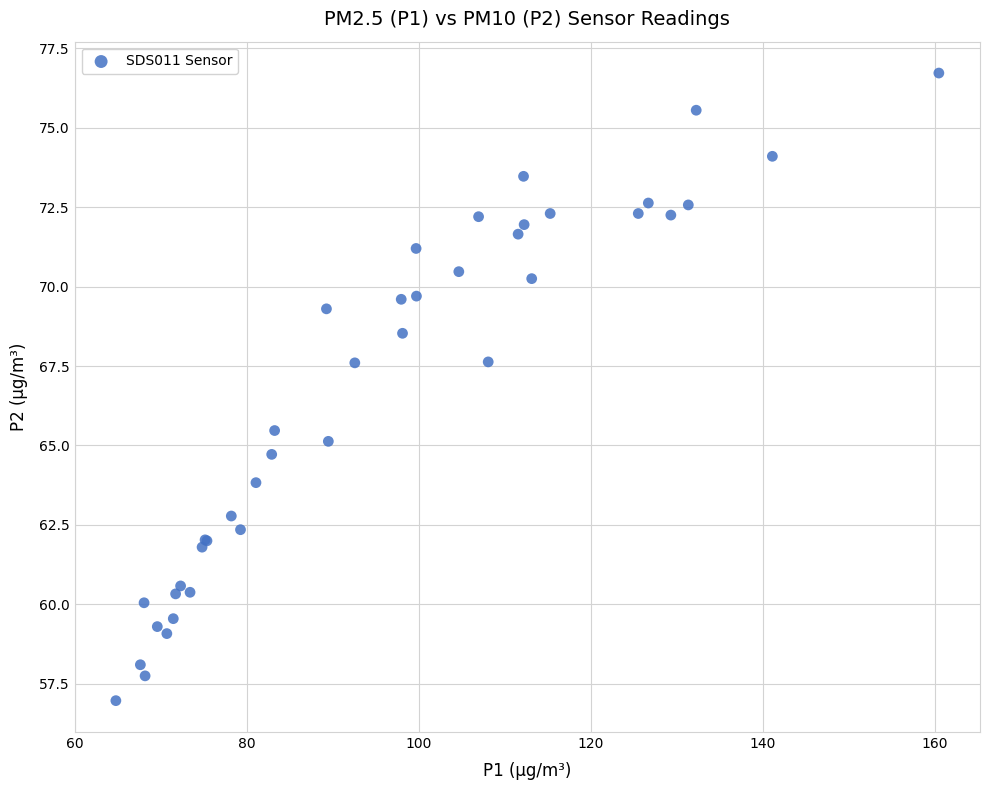

What Y value in the scatter plot is closest to 66?

65.5